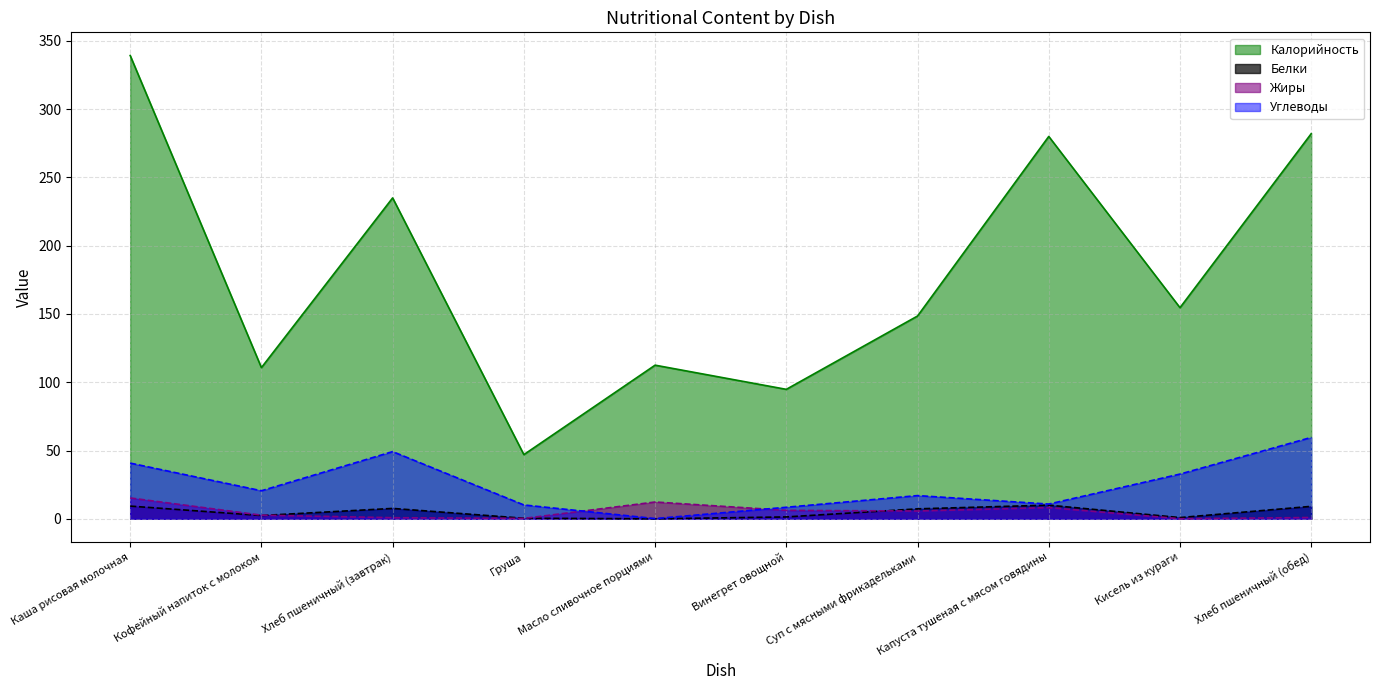

At which category does Калорийность reach its first local valley?

Кофейный напиток с молоком